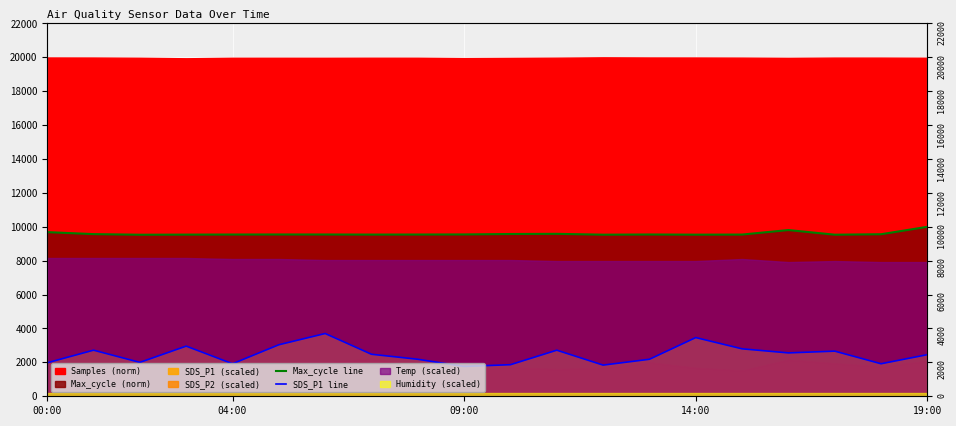

What is the sum of all Max_cycle line values?

191831.7